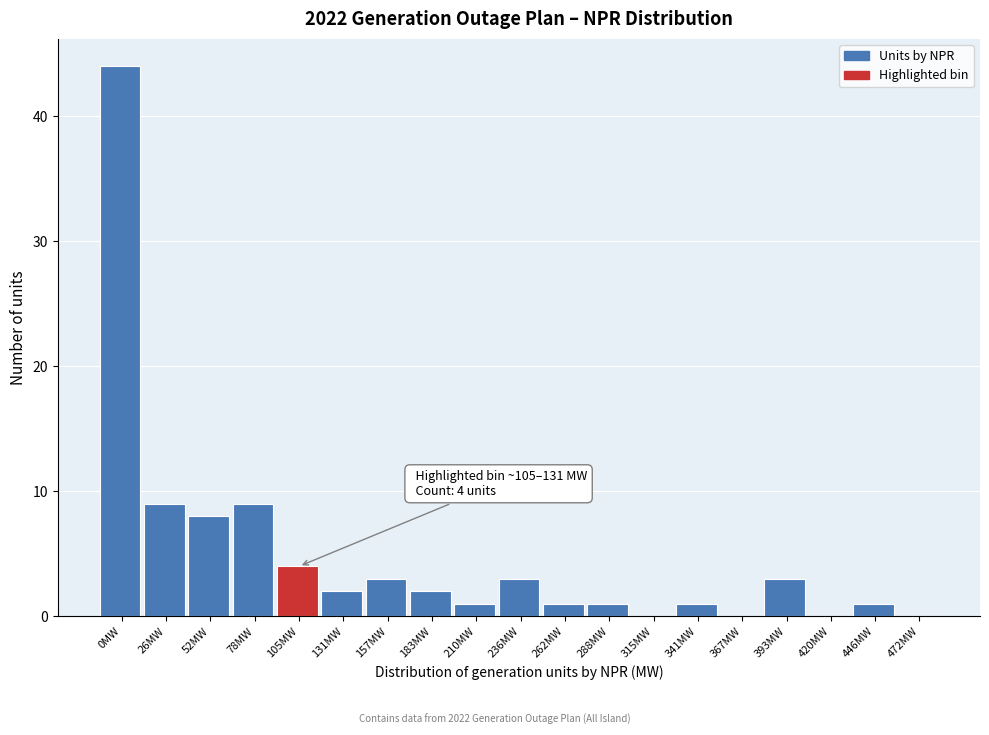

Reading left to right, what are all the values shown in this chart?

0MW=44	26MW=9	52MW=8	78MW=9	105MW=4	131MW=2	157MW=3	183MW=2	210MW=1	236MW=3	262MW=1	288MW=1	315MW=0	341MW=1	367MW=0	393MW=3	420MW=0	446MW=1	472MW=0